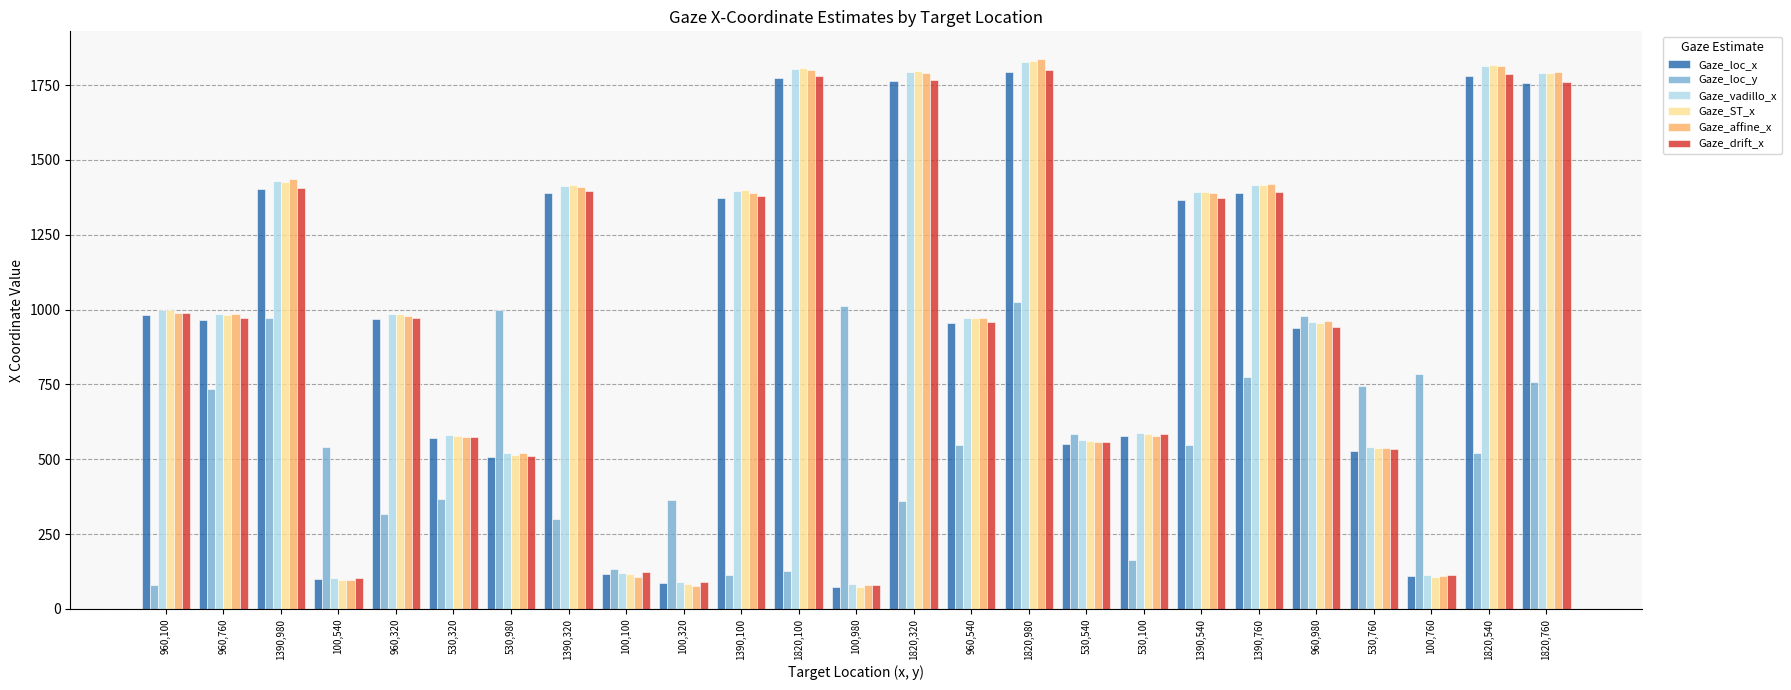

What is the minimum value for Gaze_loc_x?

74.5